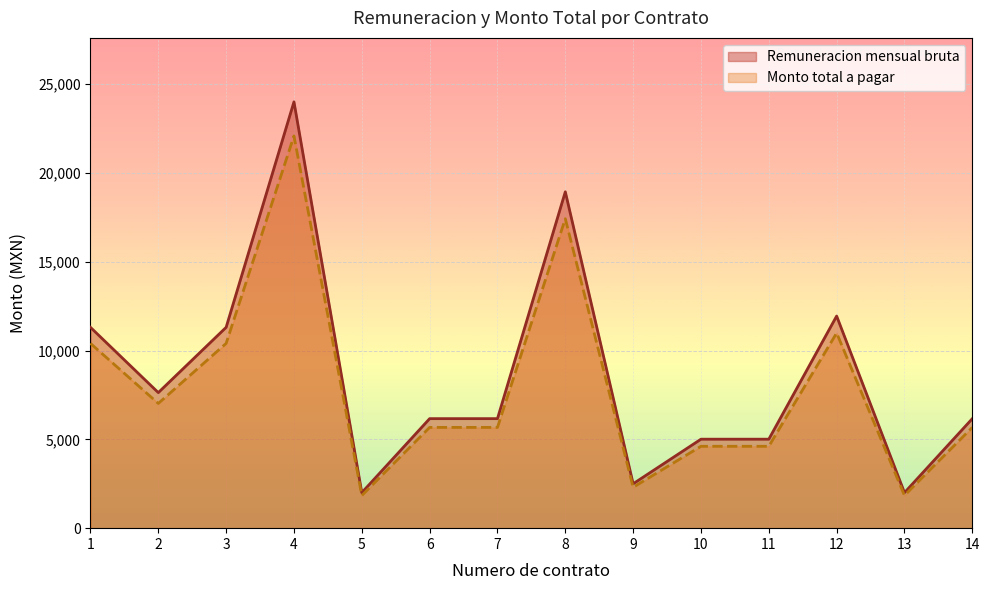

True or false: Remuneracion mensual bruta has more than 0 interior local peaks.

True